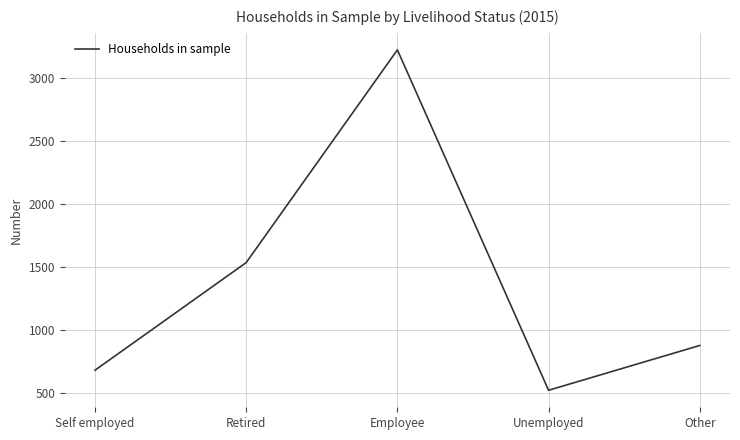

How many interior local valleys (lower than both neighbors) does the data have?

1